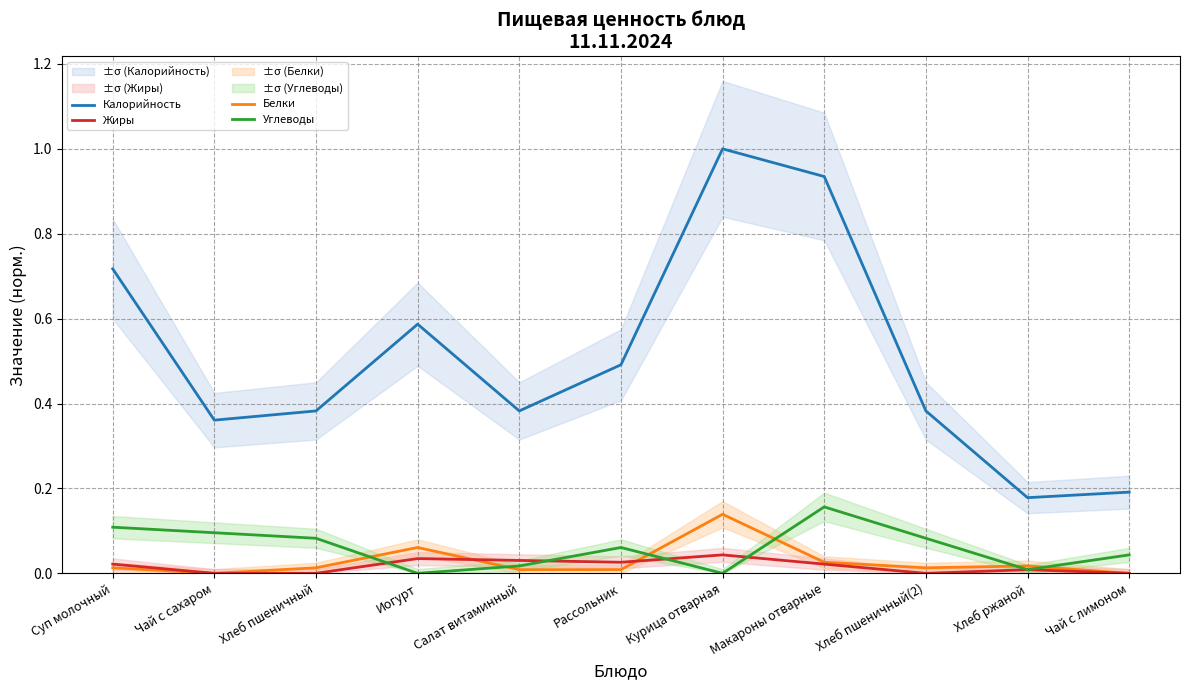

What is the sum of all Жиры values?

0.2